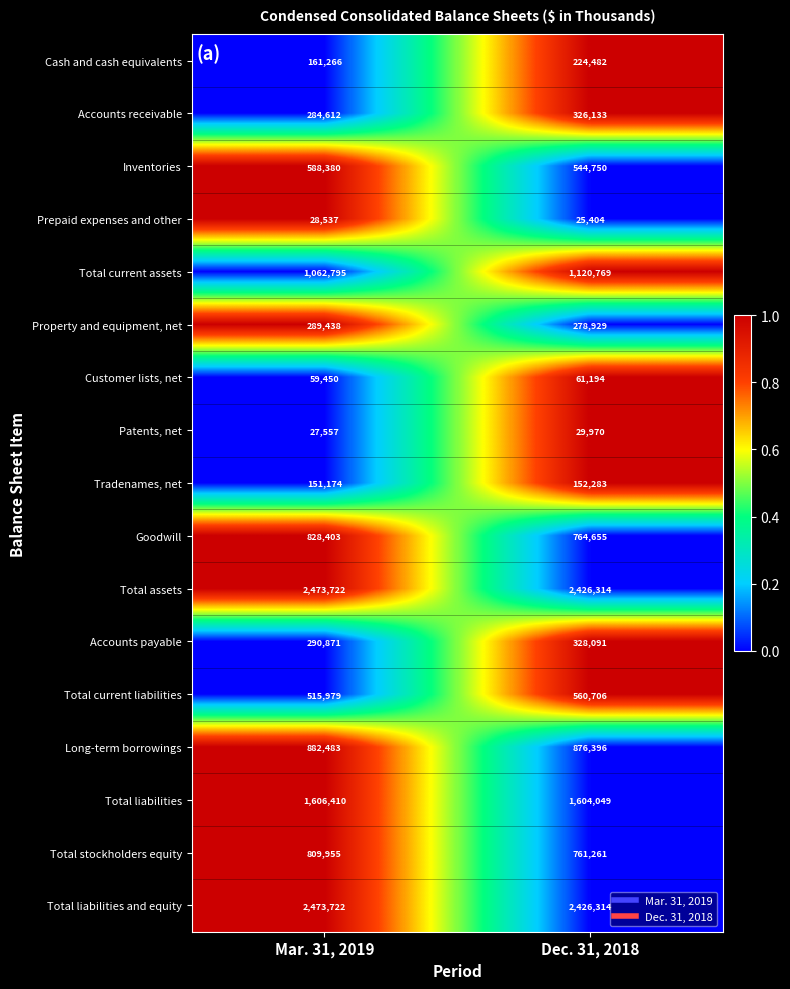

Where is Accounts receivable nearest to the value 305372?

Mar. 31, 2019